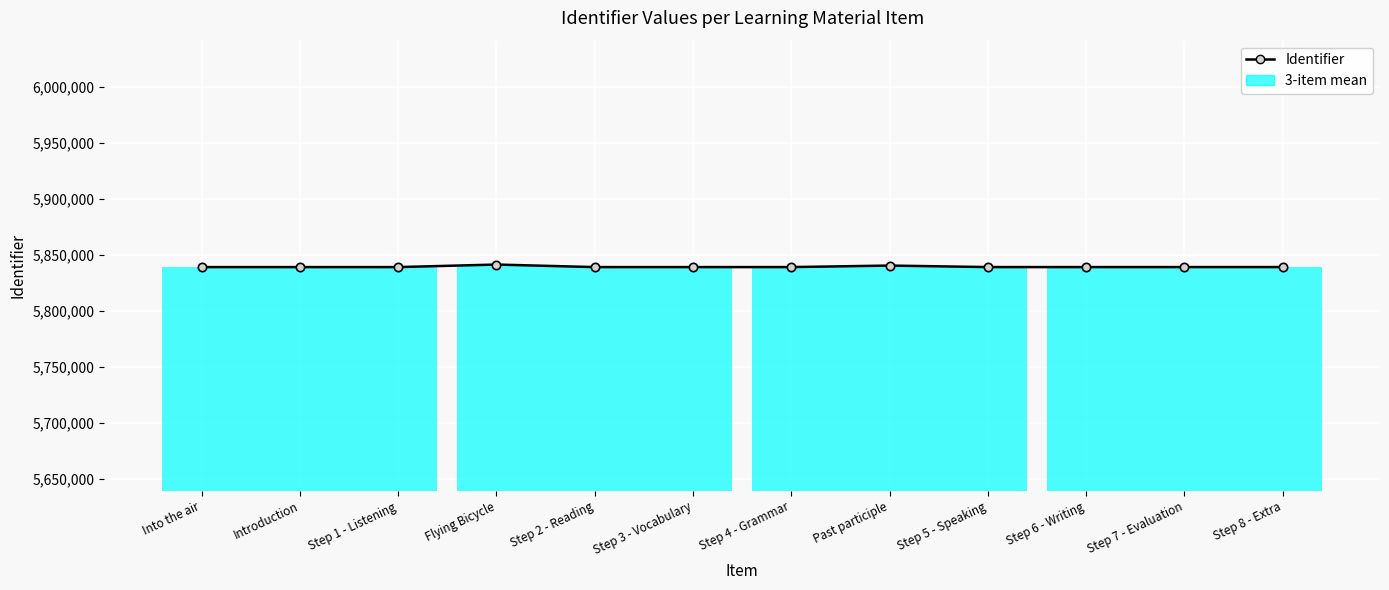

What is the average value?

5839615